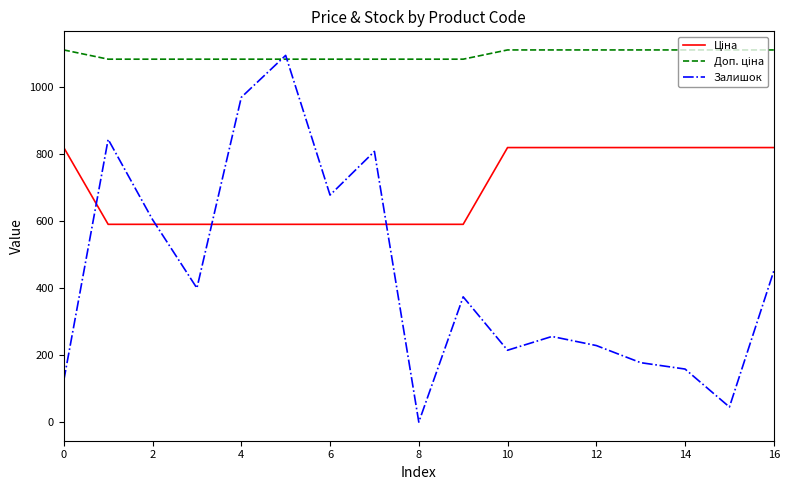

Which series has the widest spread of values?

Залишок